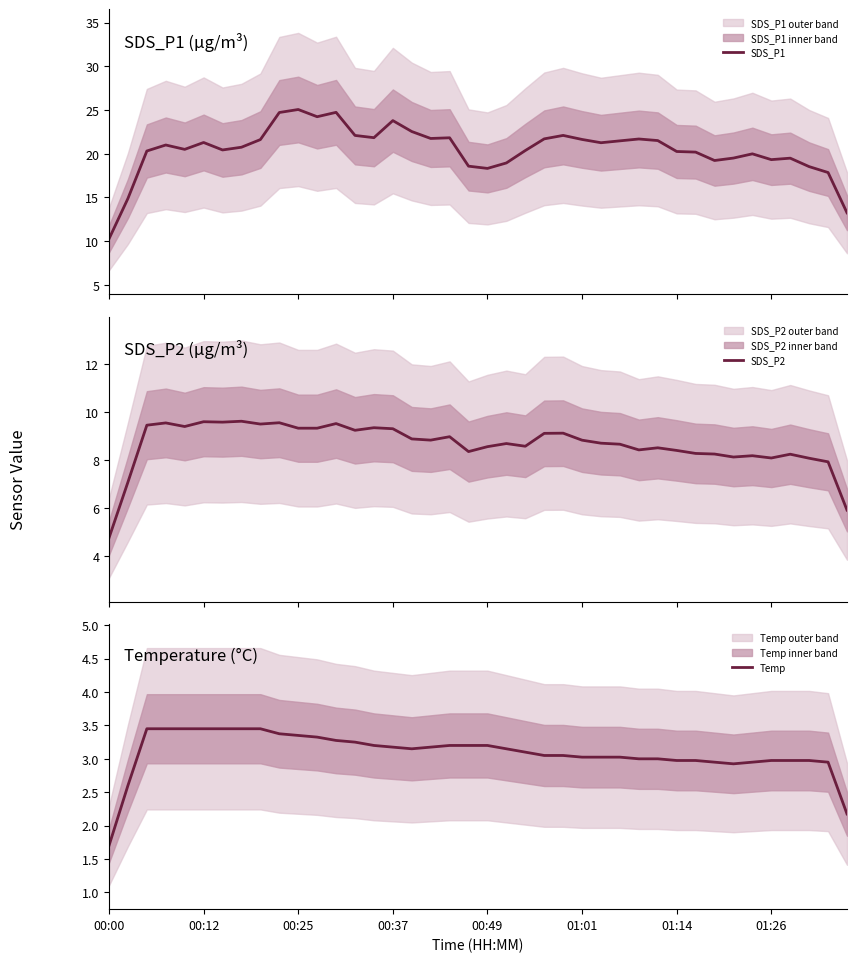

True or false: Temp and SDS_P2 intersect in this chart.

False